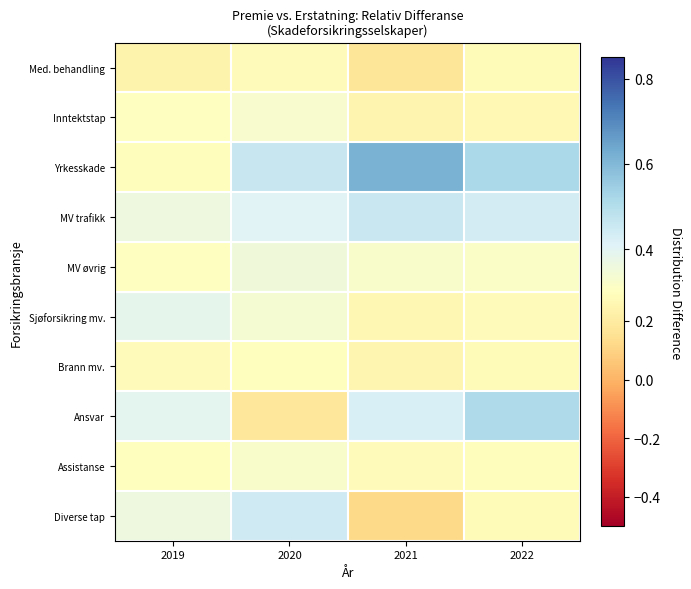

At which category is the sum across all series the highest?

2022